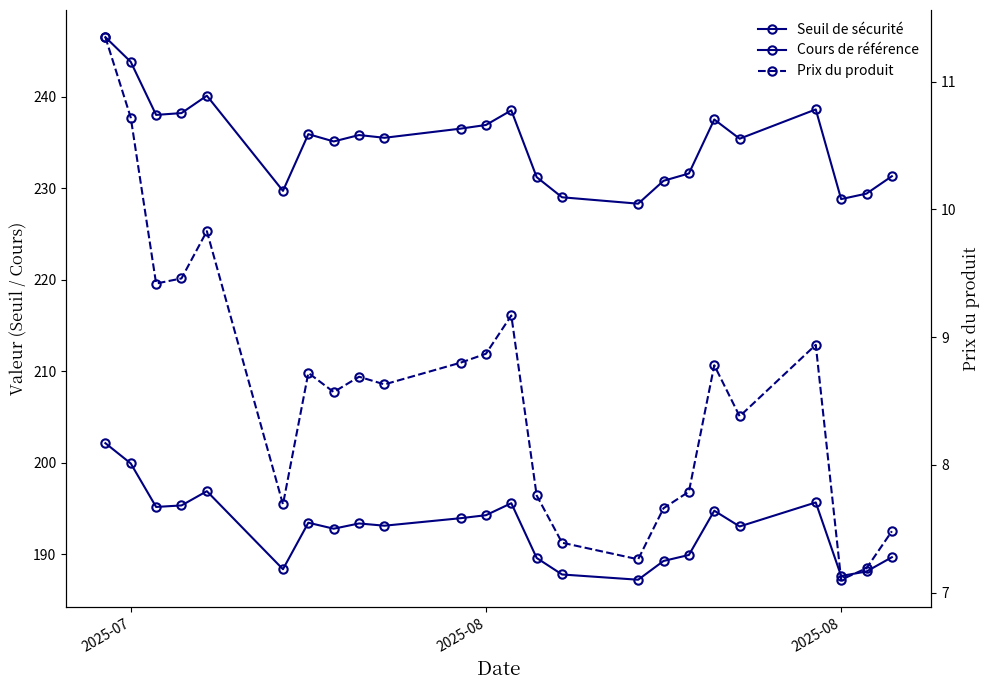

What is the maximum value shown in the chart?

246.5